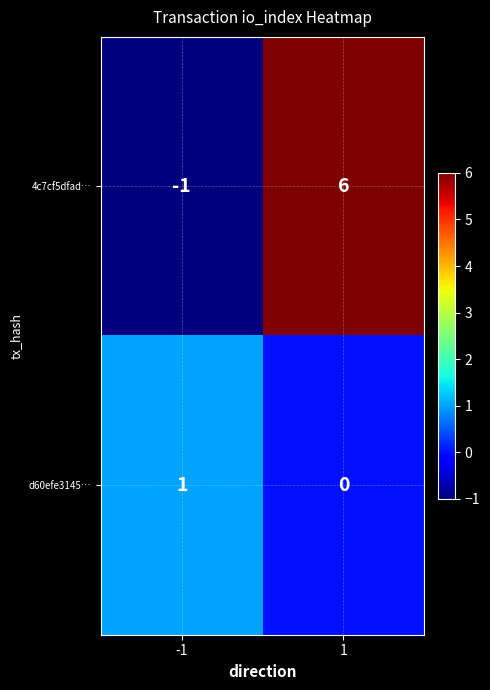

Rank the series by their maximum value, from lowest to highest.

d60efe3145…, 4c7cf5dfad…